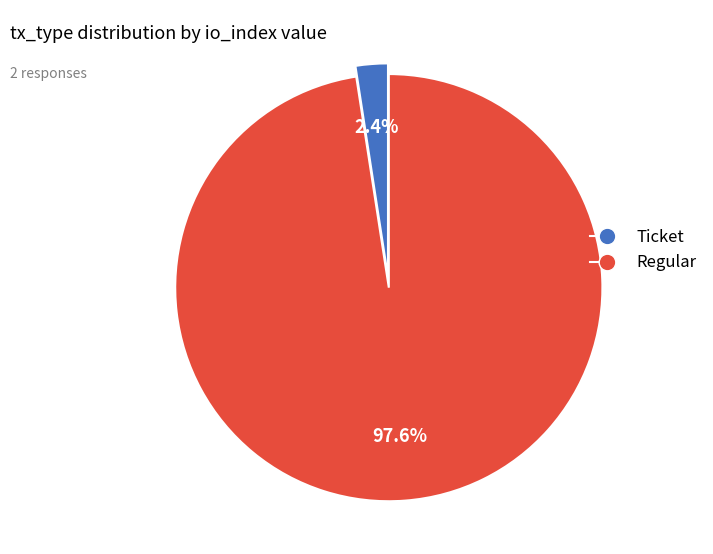

Is the sum of Regular and Ticket greater than half?

Yes